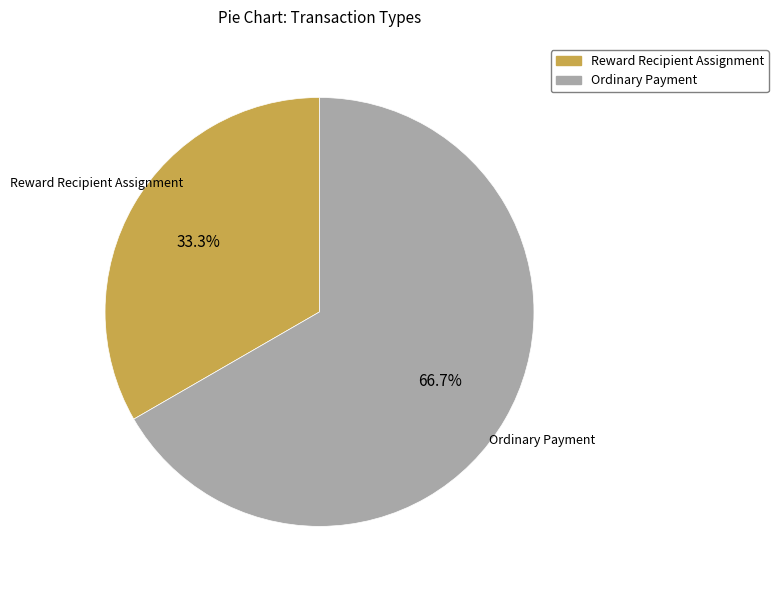

Count the number of slices in the pie.

2